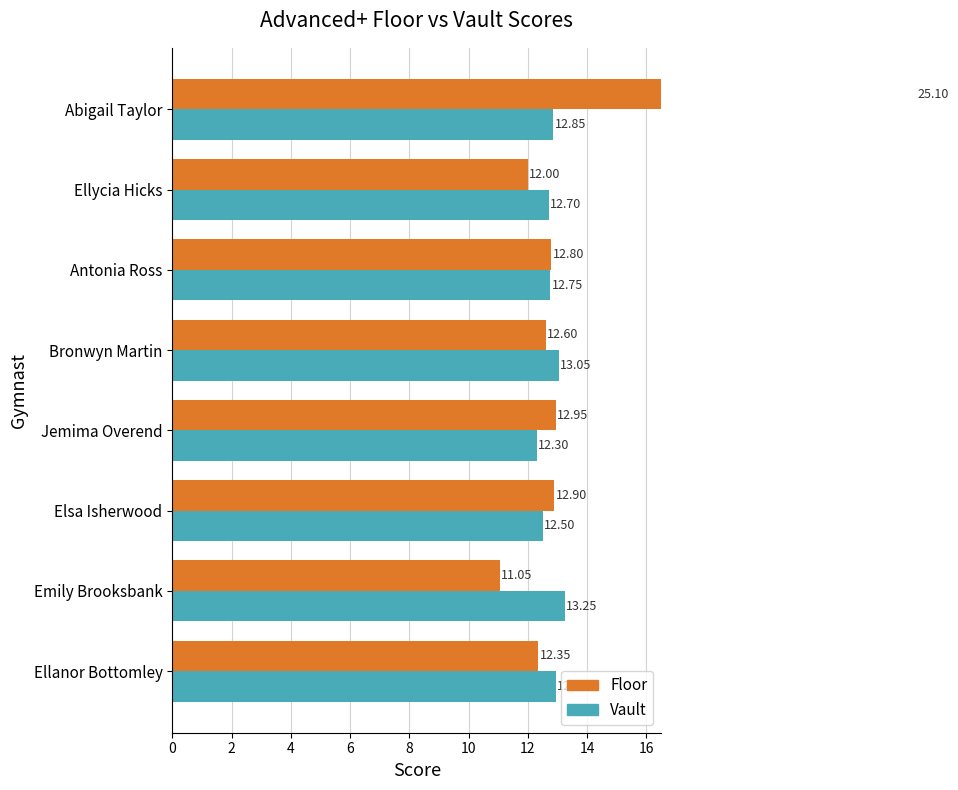

What is the difference between the highest and lowest values at Emily Brooksbank?

2.2